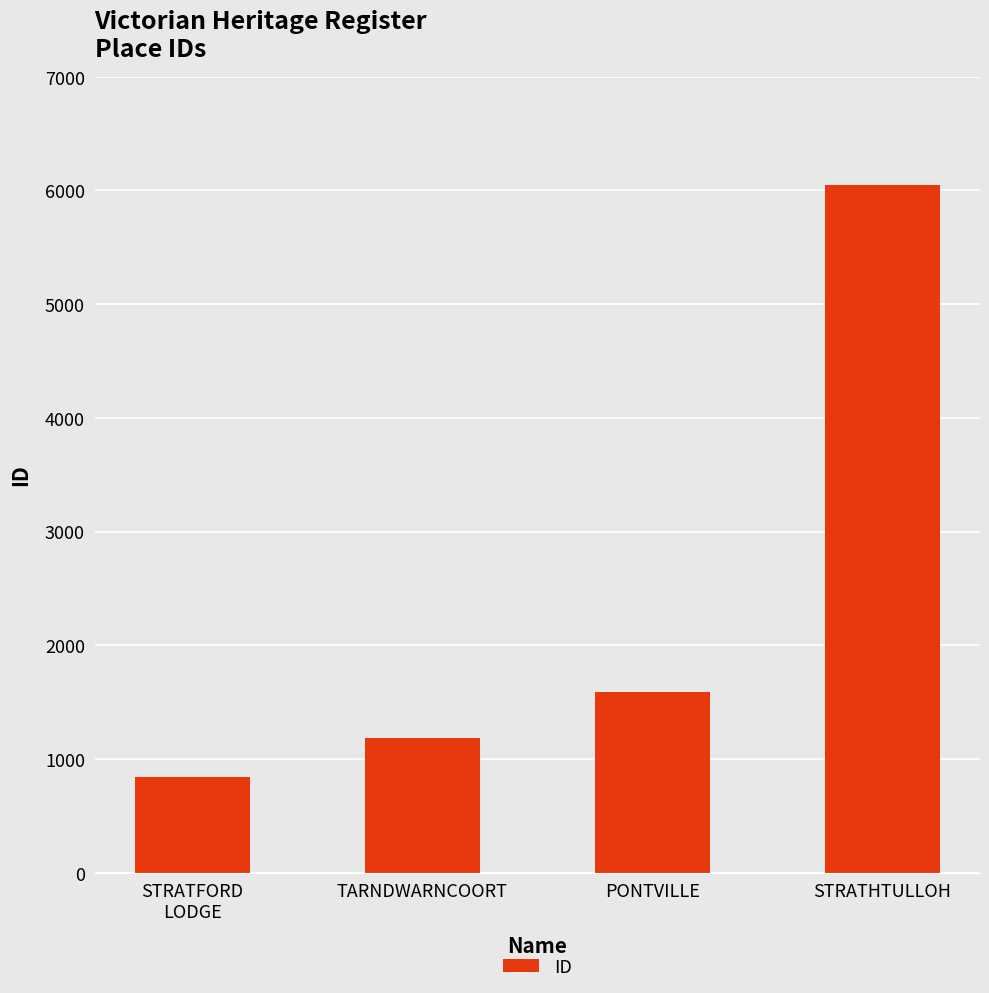

What position from the left is TARNDWARNCOORT?

2